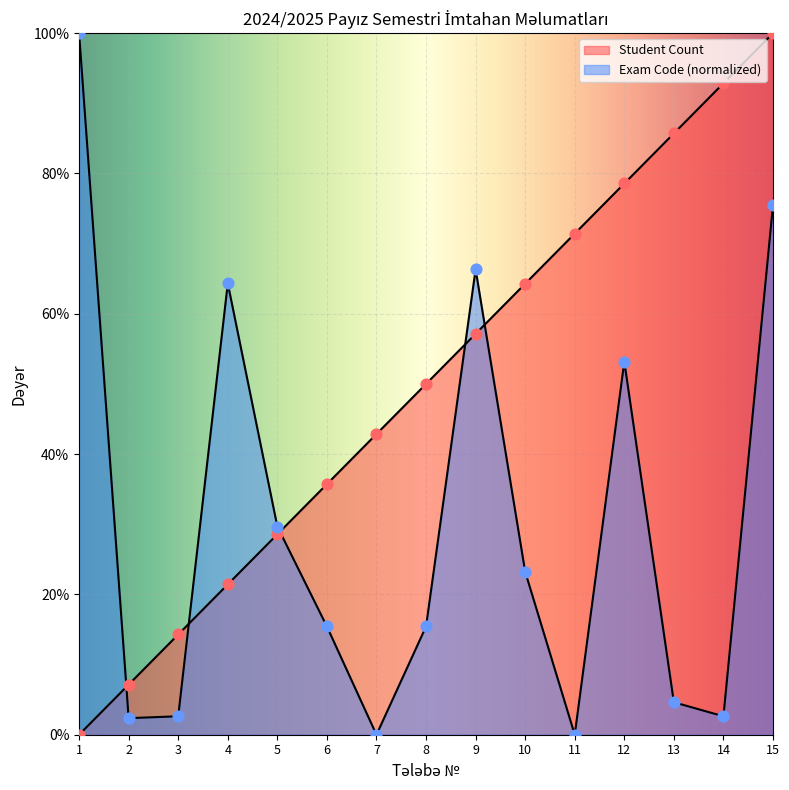

Which series has the widest spread of Y values?

Student Count